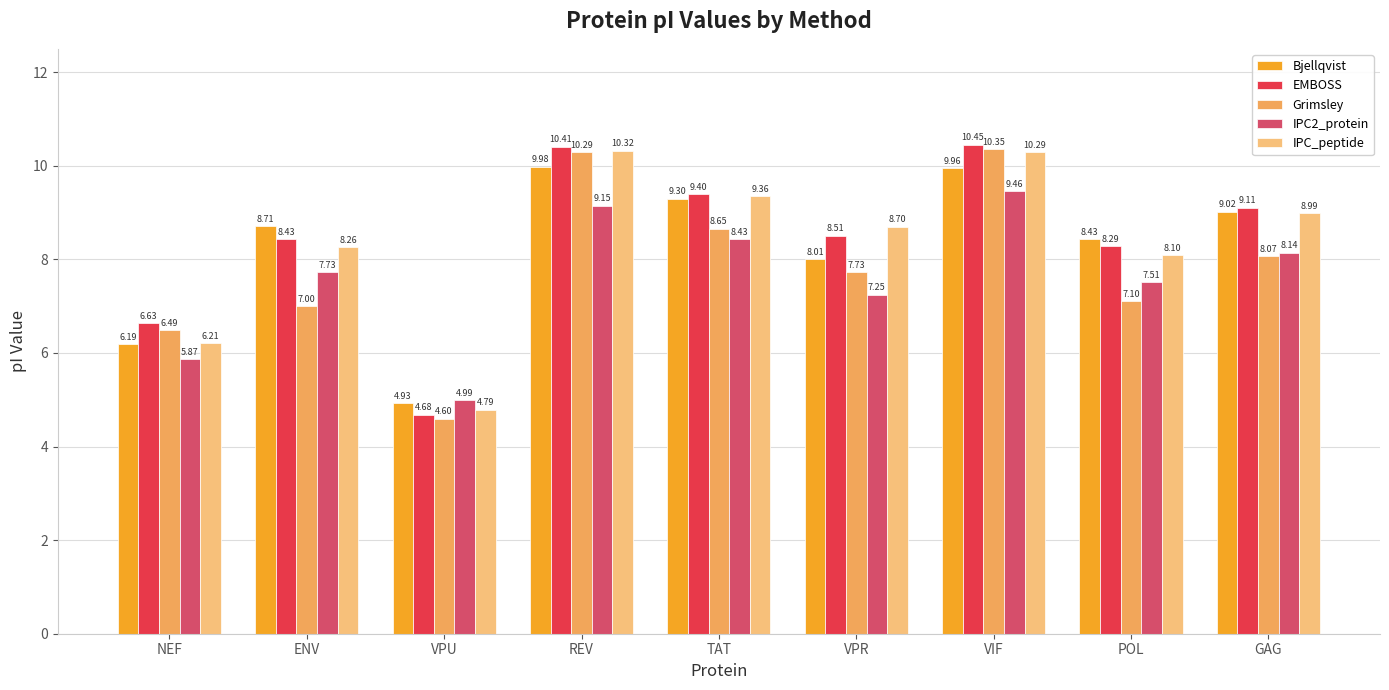

Which series has the largest range (max minus min)?

EMBOSS